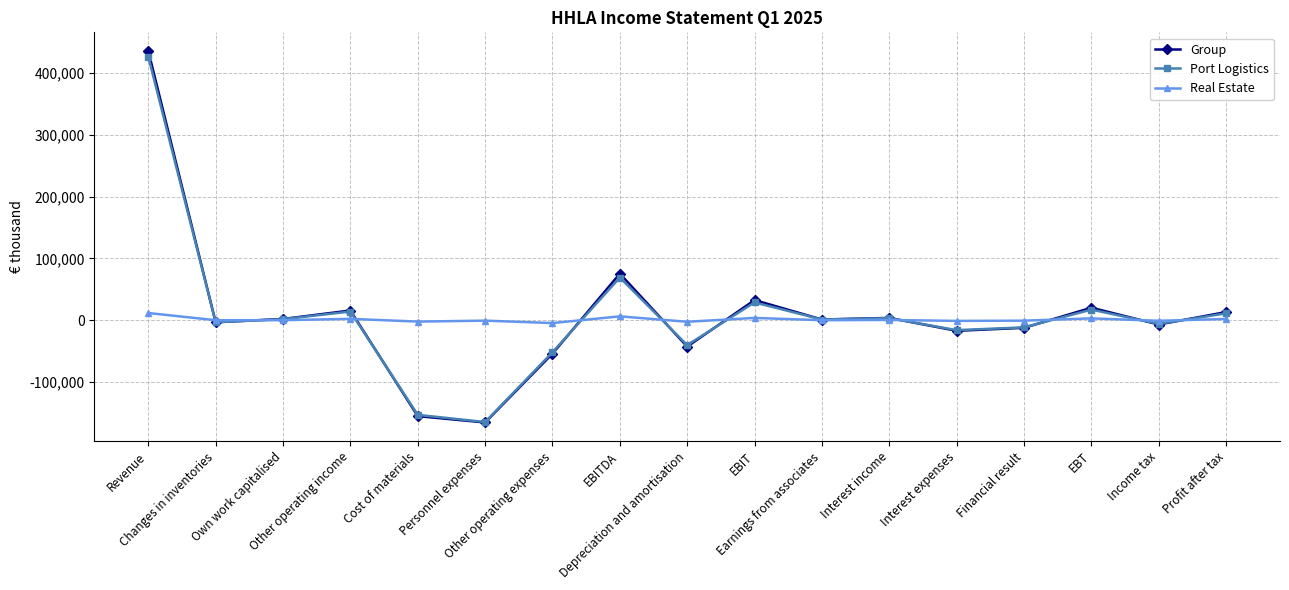

Which series has the largest range (max minus min)?

Group